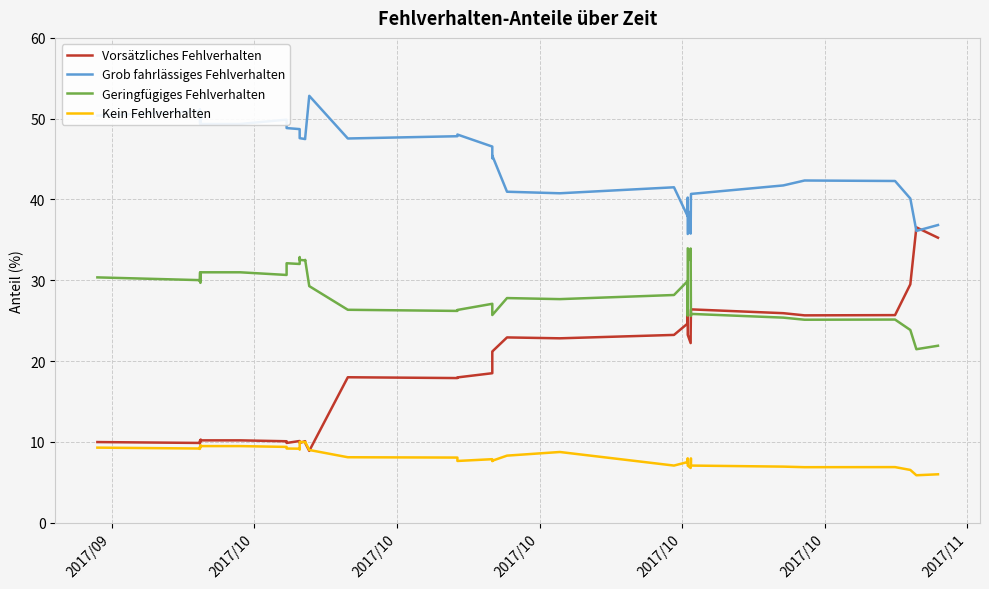

Rank the series by their maximum value, from lowest to highest.

Kein Fehlverhalten, Geringfügiges Fehlverhalten, Vorsätzliches Fehlverhalten, Grob fahrlässiges Fehlverhalten